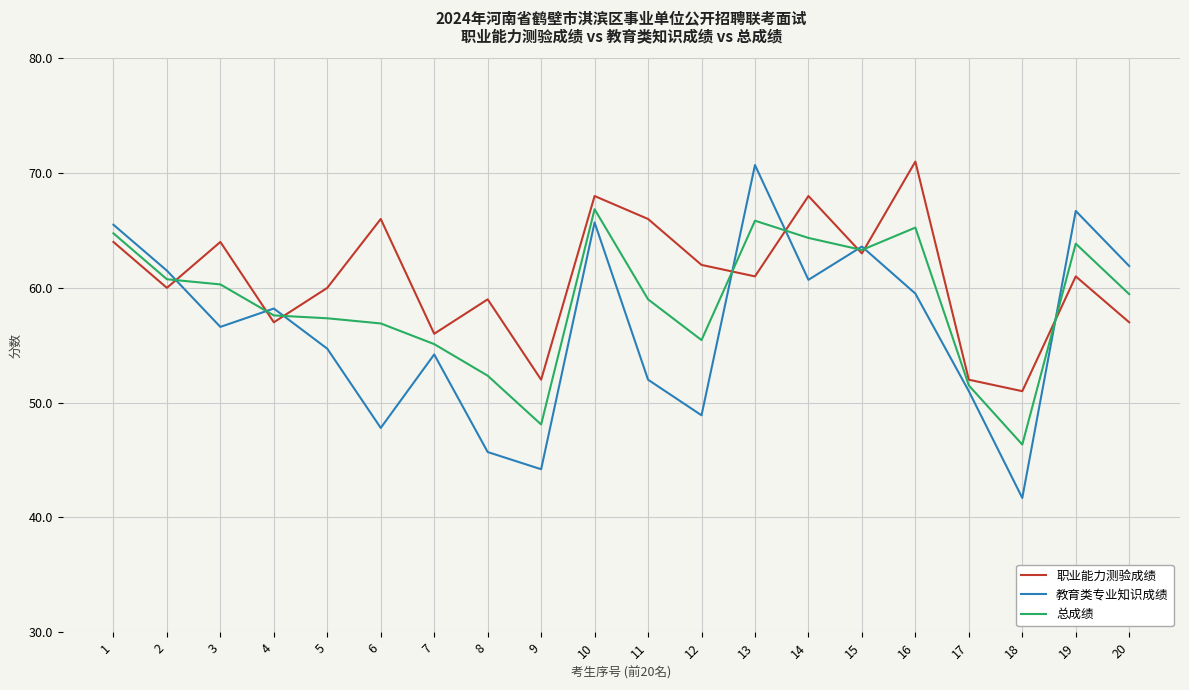

Where does the 职业能力测验成绩 series first go above 61?

1